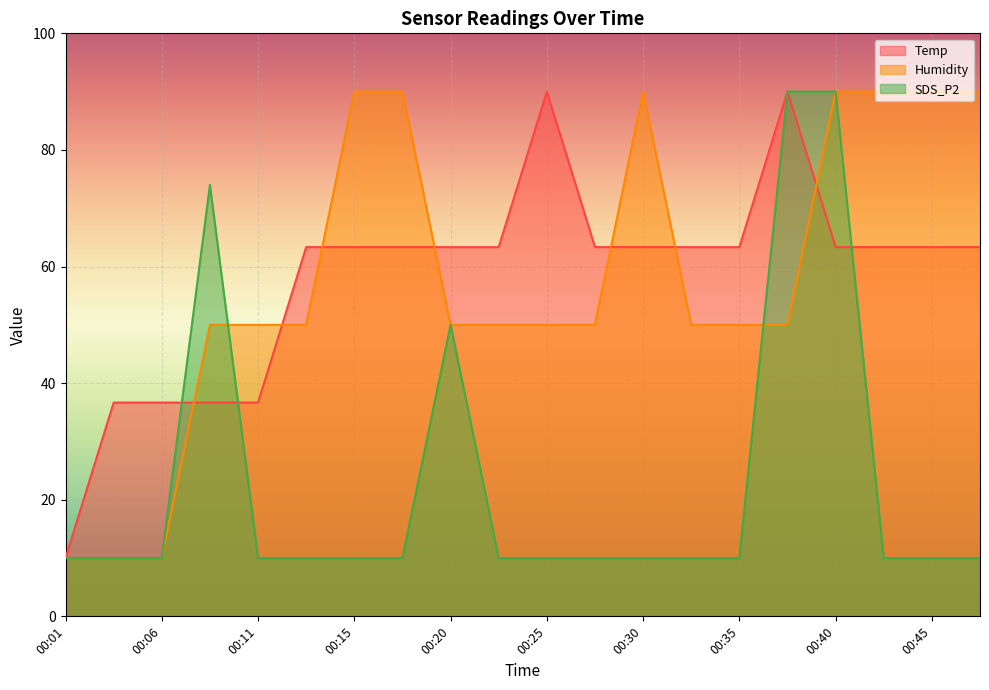

Reading left to right, list all the values displayed in this chart.

Temp: 10.0	36.7	36.7	36.7	36.7	63.3	63.3	63.3	63.3	63.3	90.0	63.3	63.3	63.3	63.3	90.0	63.3	63.3	63.3	63.3
Humidity: 10.0	10.0	10.0	50.0	50.0	50.0	90.0	90.0	50.0	50.0	50.0	50.0	90.0	50.0	50.0	50.0	90.0	90.0	90.0	90.0
SDS_P2: 10.0	10.0	10.0	74.0	10.0	10.0	10.0	10.0	50.0	10.0	10.0	10.0	10.0	10.0	10.0	90.0	90.0	10.0	10.0	10.0